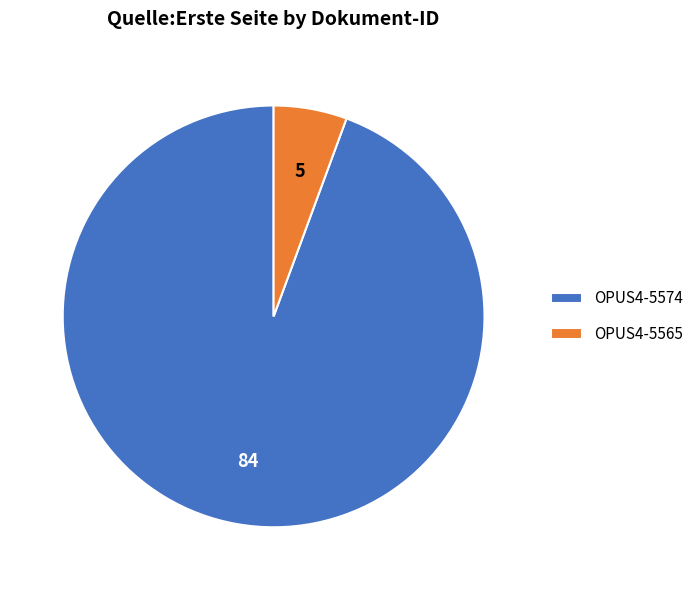

Does OPUS4-5574 account for over 50% of the chart?

Yes